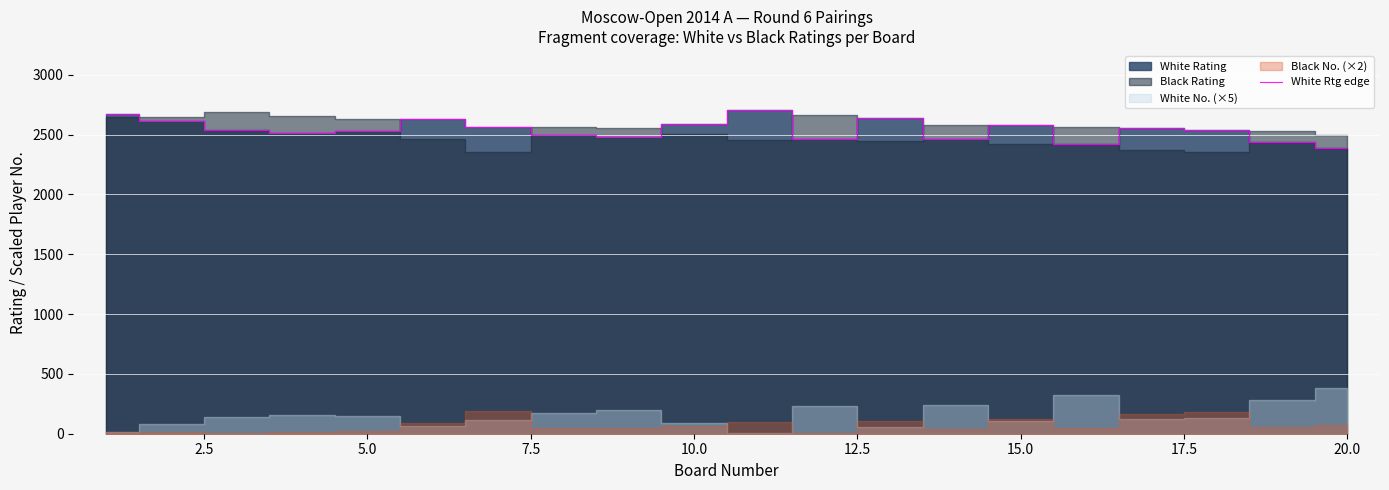

What is the minimum value for White Rtg edge?

2390